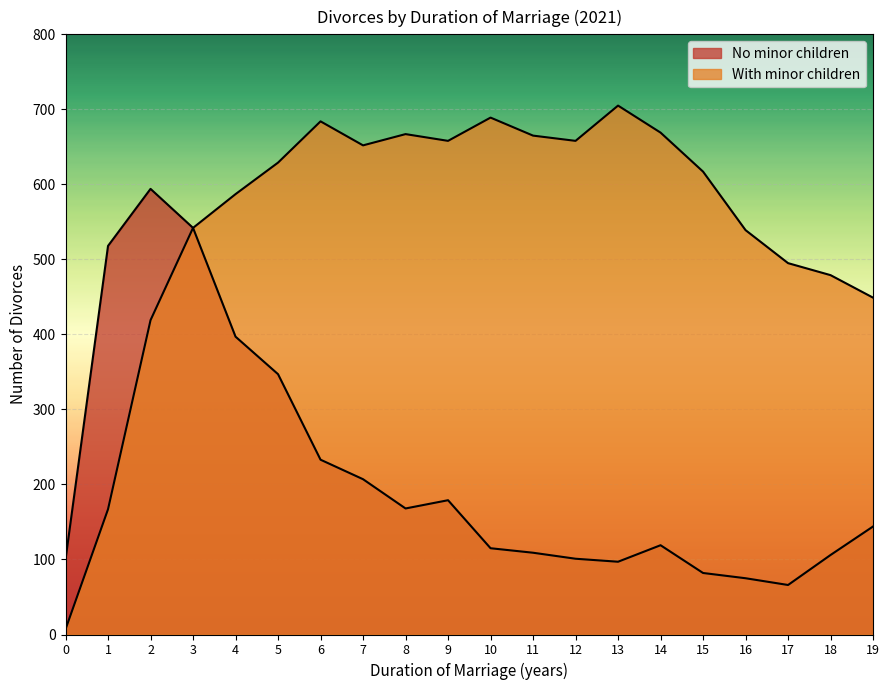

How many data points in No minor children are less than 144?

10